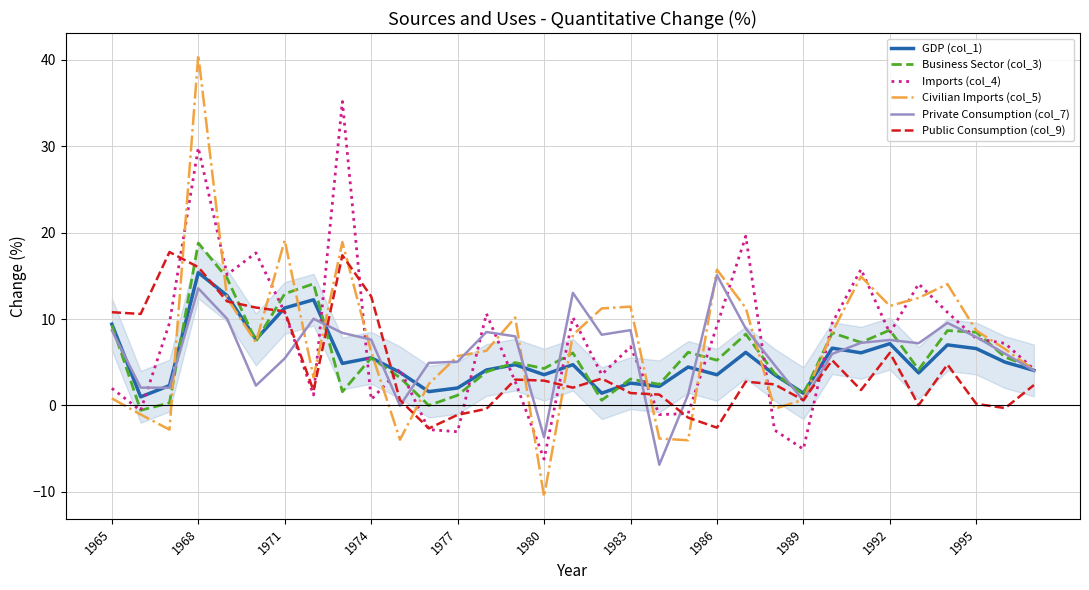

Which series has the largest range (max minus min)?

Civilian Imports (col_5)